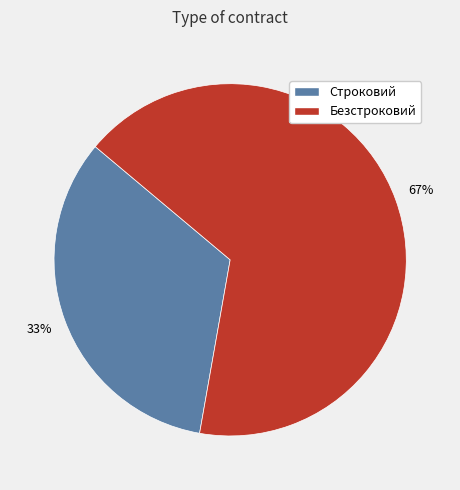

To the nearest percent, what is the combined percentage of Строковий and Безстроковий?

100%